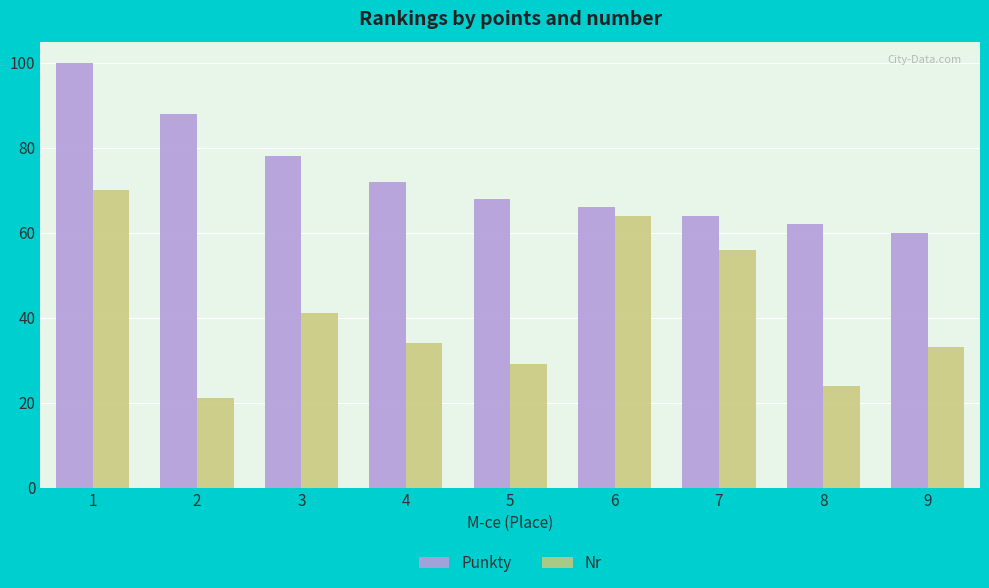

Between 2 and 8, which series saw the biggest shift?

Punkty